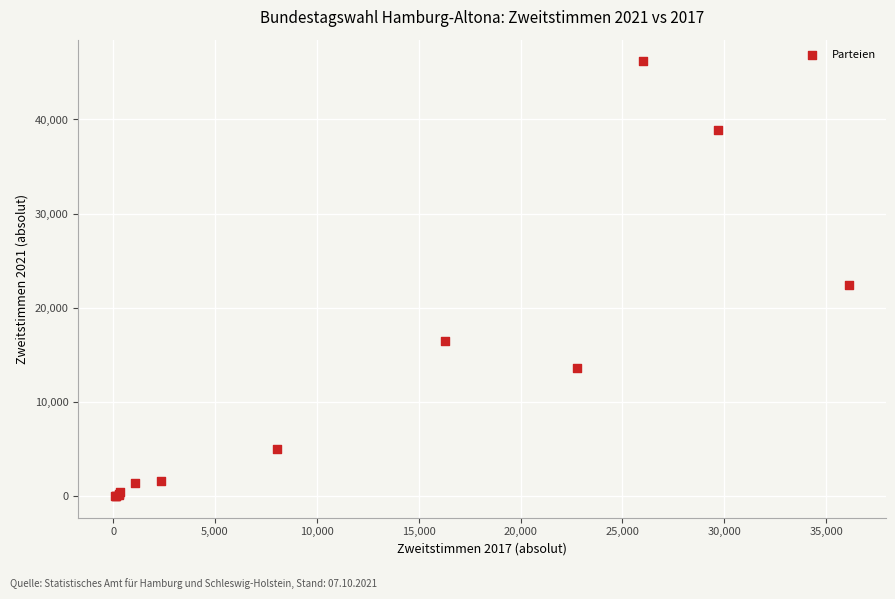

What Y value in the scatter plot is closest to 23109?

22478